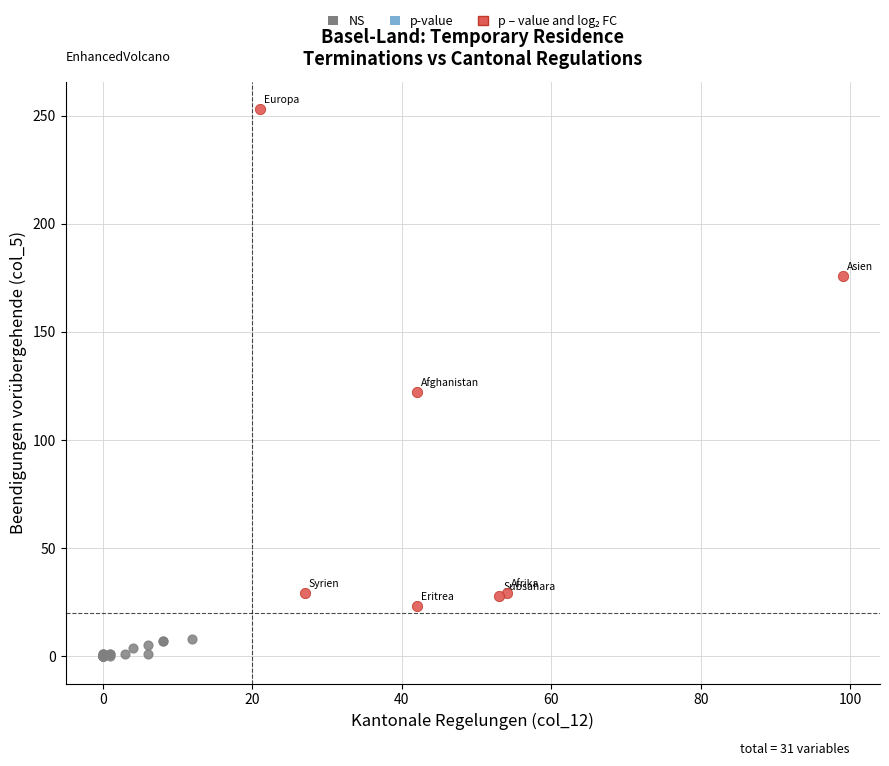

Which series reaches the minimum Y coordinate?

NS